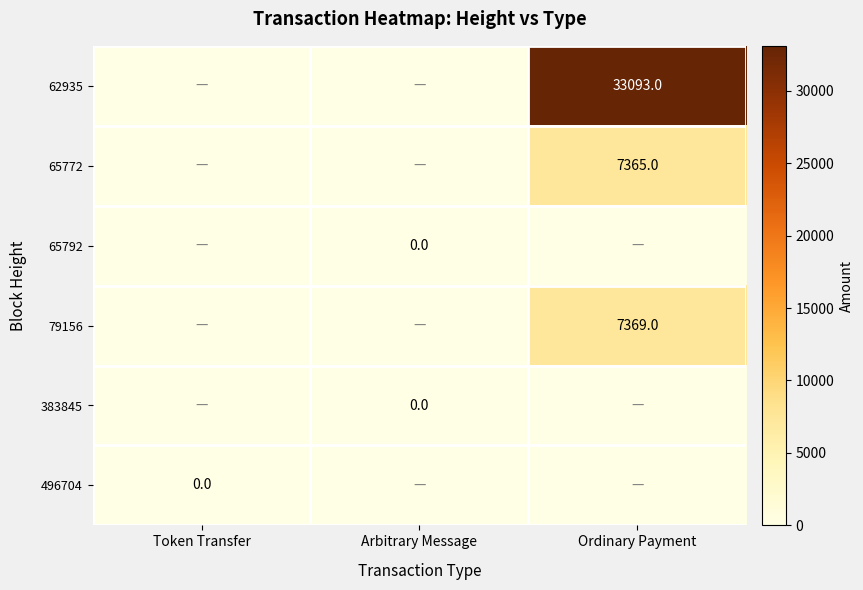

Is it true that 79156 equals 3515 at Ordinary Payment?

False